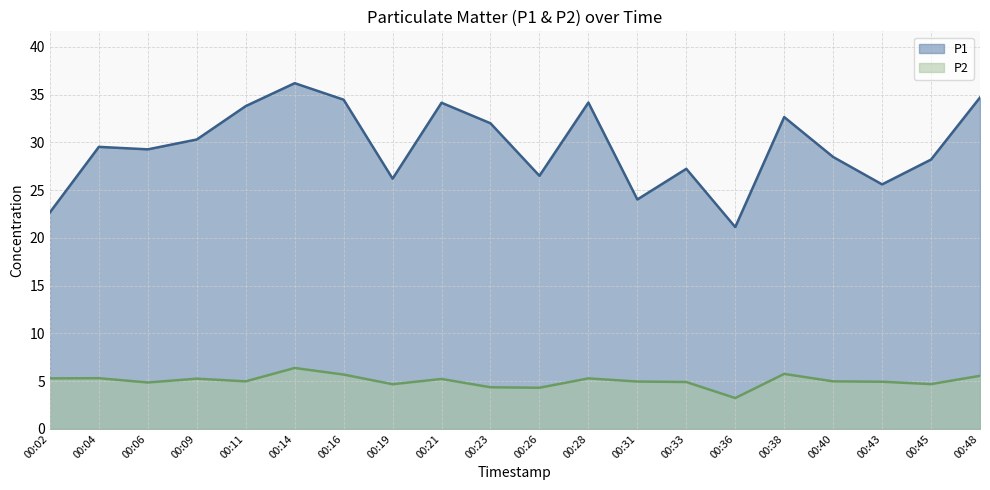

True or false: P1 and P2 cross at least once.

False